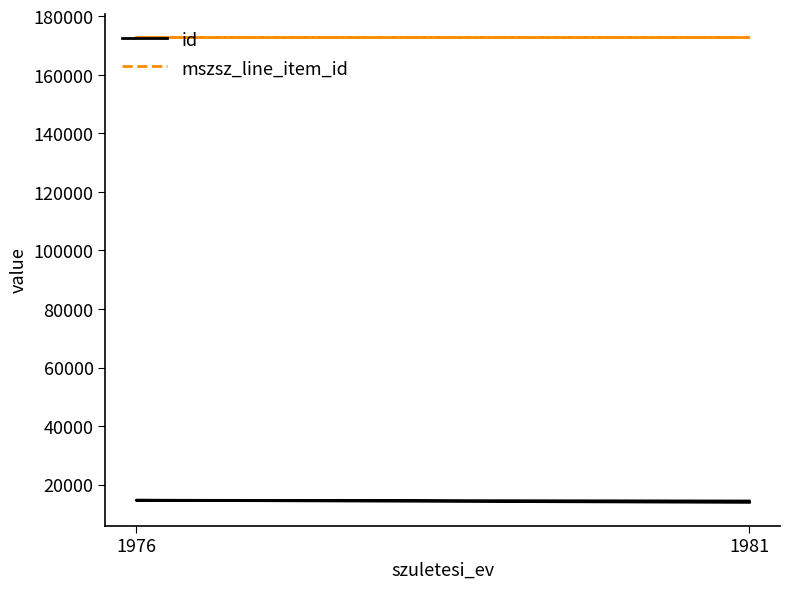

True or false: mszsz_line_item_id has more than 1 interior local peaks.

False